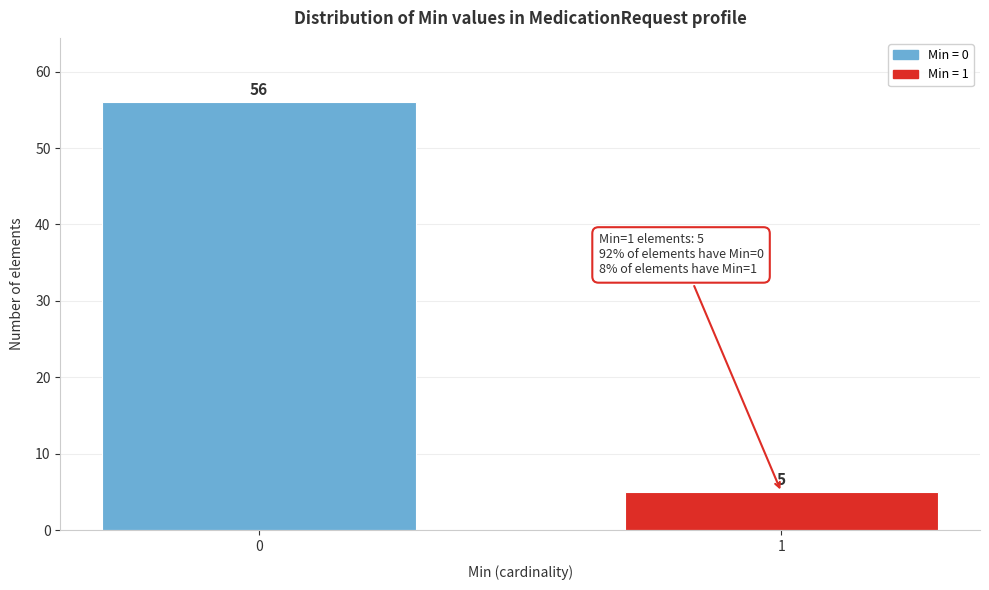

Reading right to left, transcribe all the data shown in this chart.

5	56